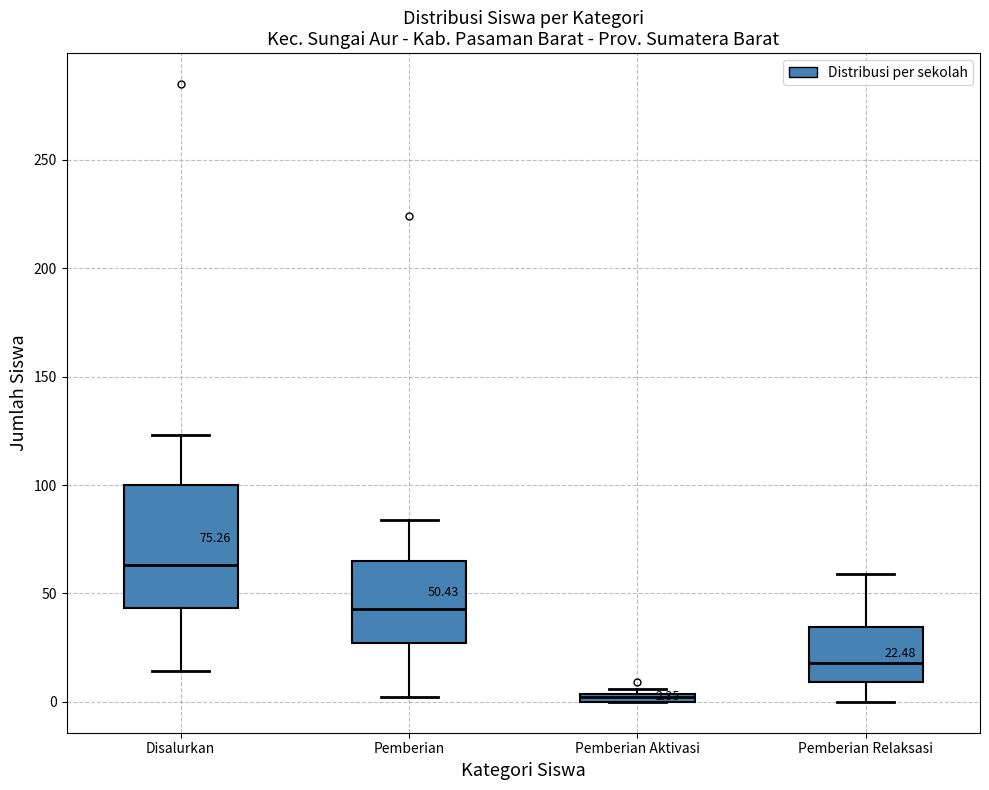

Comparing the boxes themselves (not the whiskers), which one is the tallest?

Disalurkan